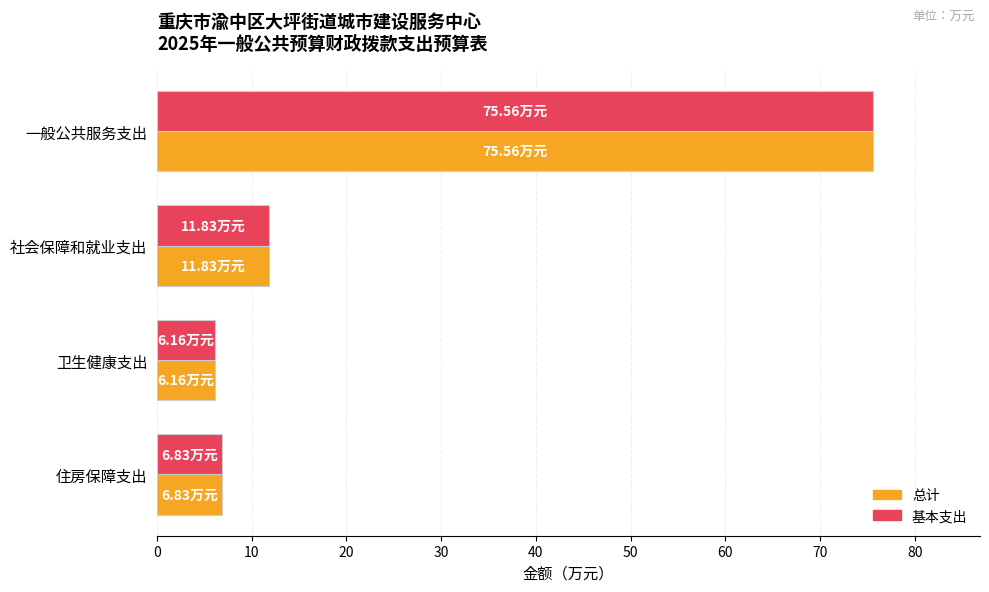

How many data points does each series have?

4